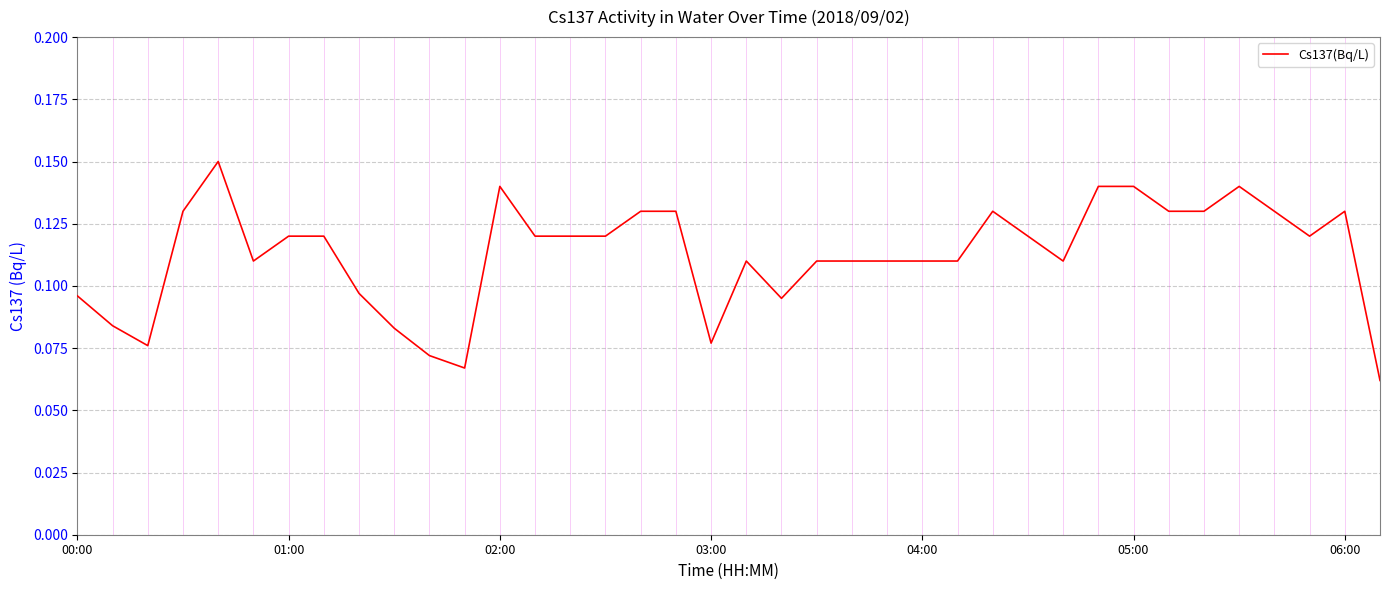

How many lines are shown in the chart?

1